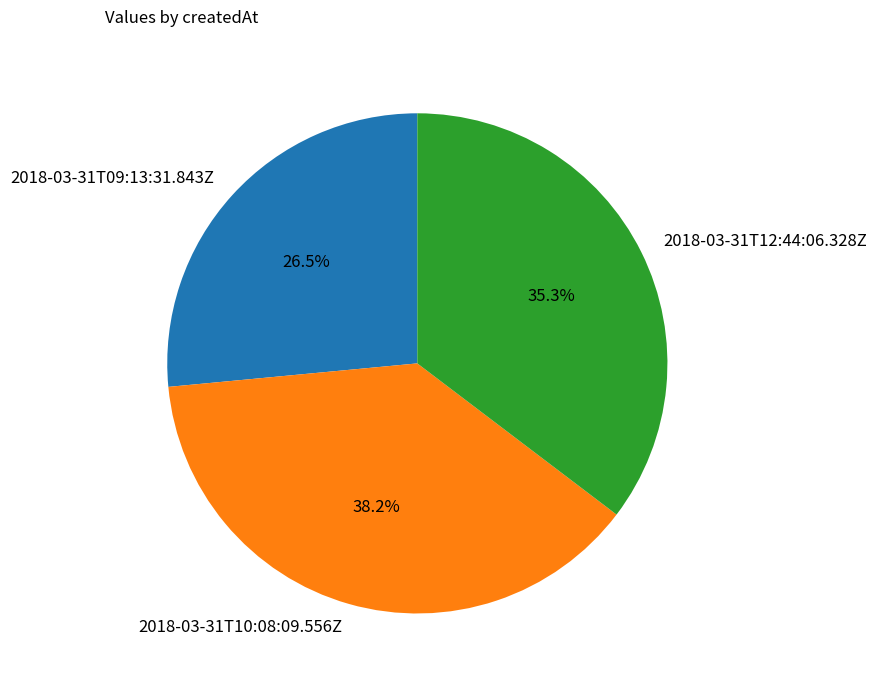

The 2018-03-31T12:44:06.328Z slice represents 35% of the pie. True or false?

True